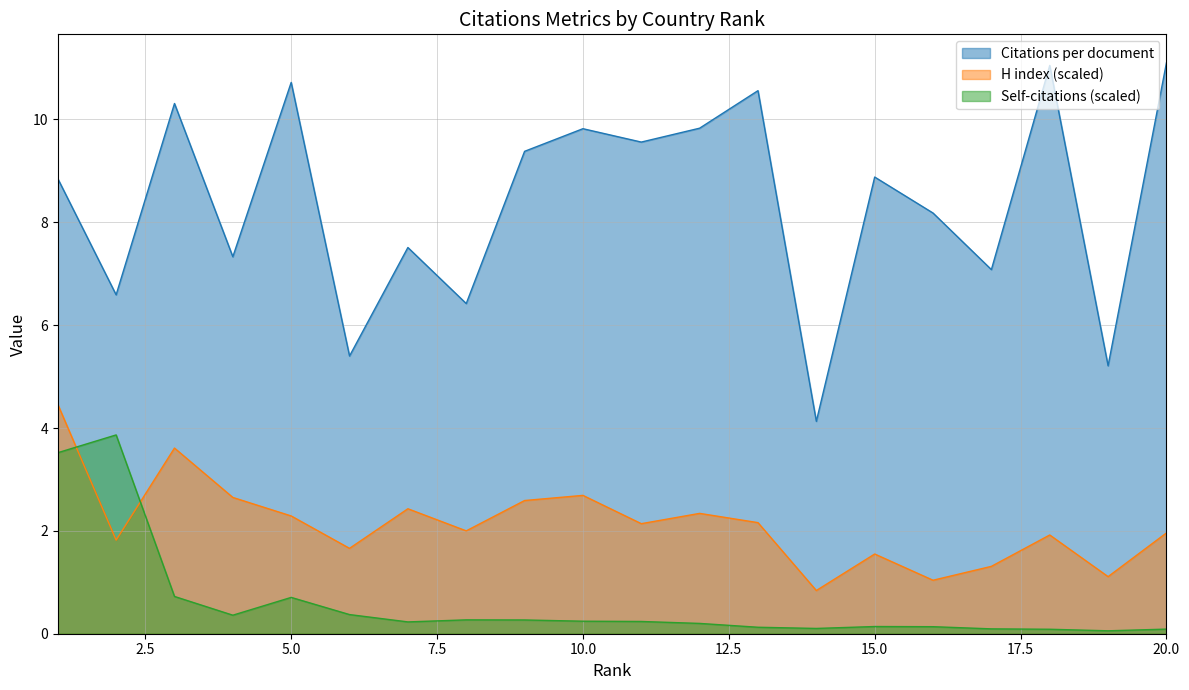

Where is the first local minimum for H index (scaled)?

2